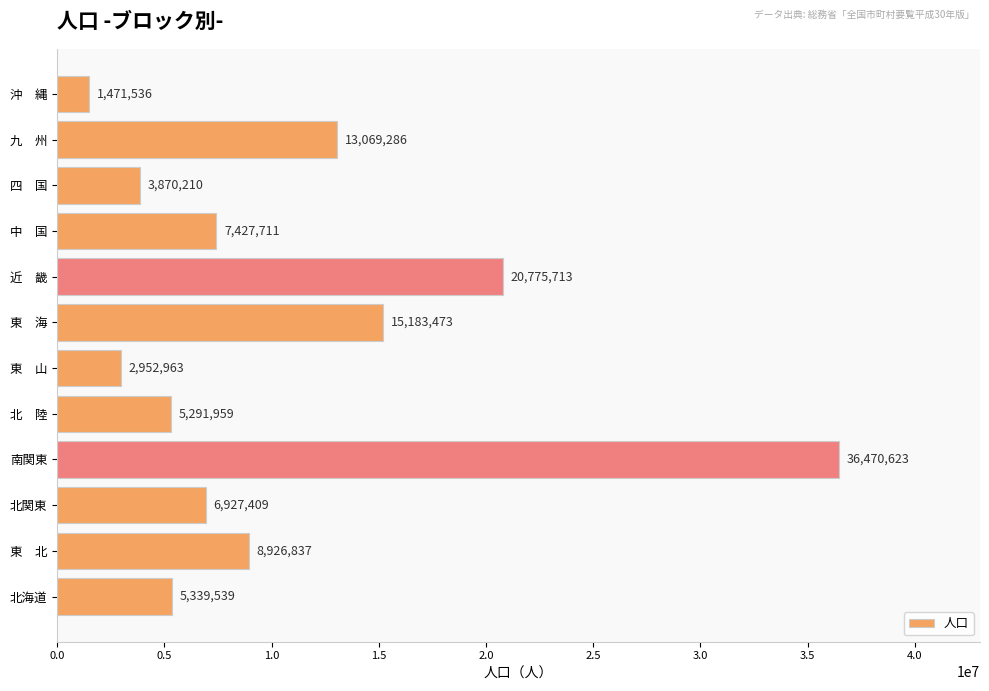

Rank the categories by value from lowest to highest.

沖　縄, 東　山, 四　国, 北　陸, 北海道, 北関東, 中　国, 東　北, 九　州, 東　海, 近　畿, 南関東